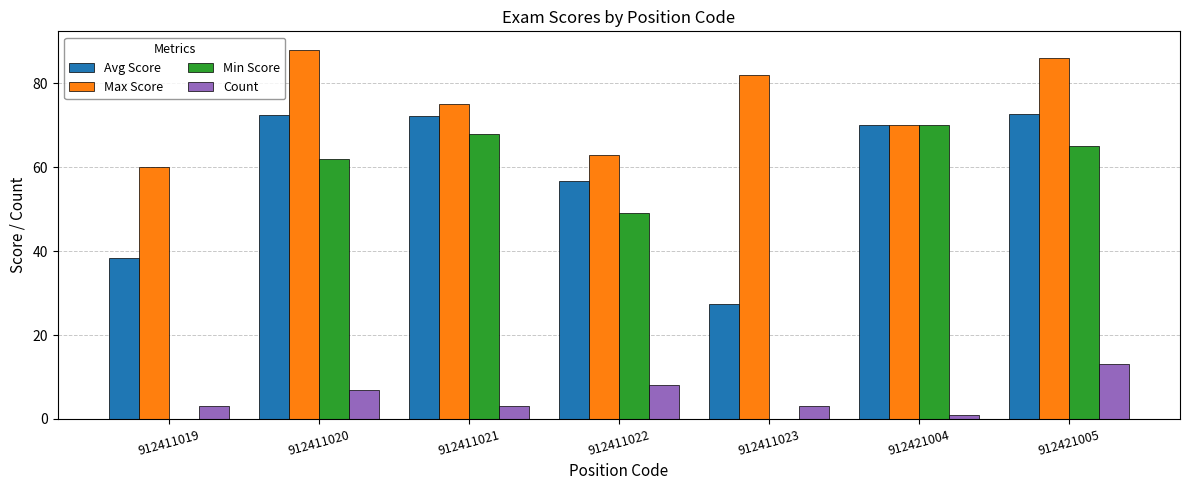

How many series are shown in this chart?

4